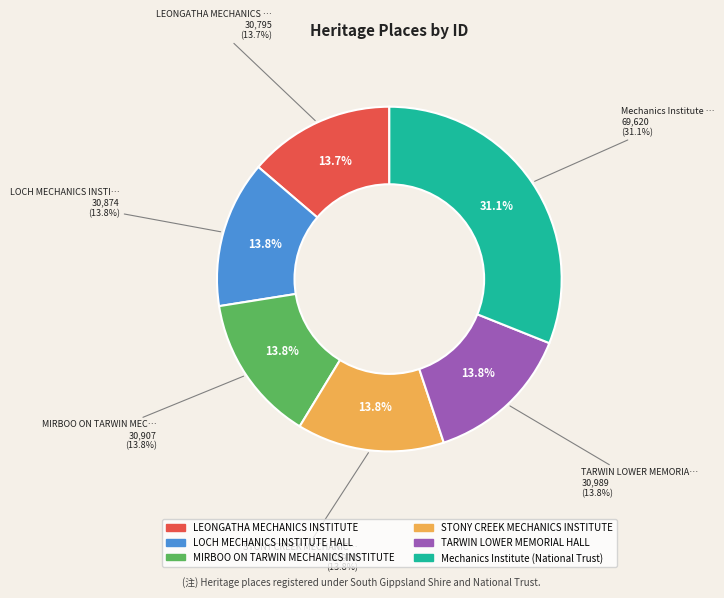

Which slice is the largest?

Mechanics Institute (National Trust)